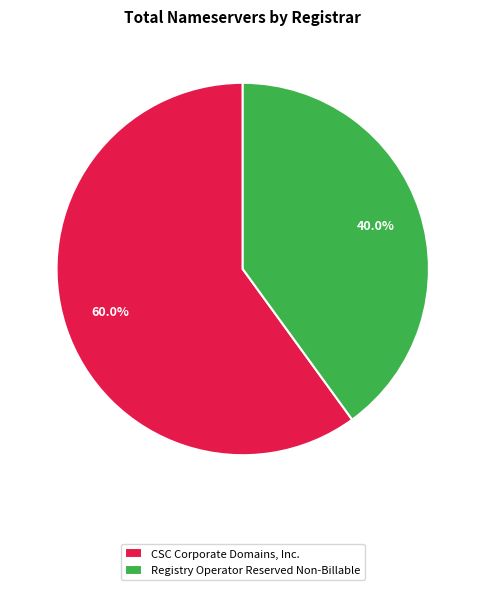

Rank the categories by value from highest to lowest.

CSC Corporate Domains, Inc., Registry Operator Reserved Non-Billable